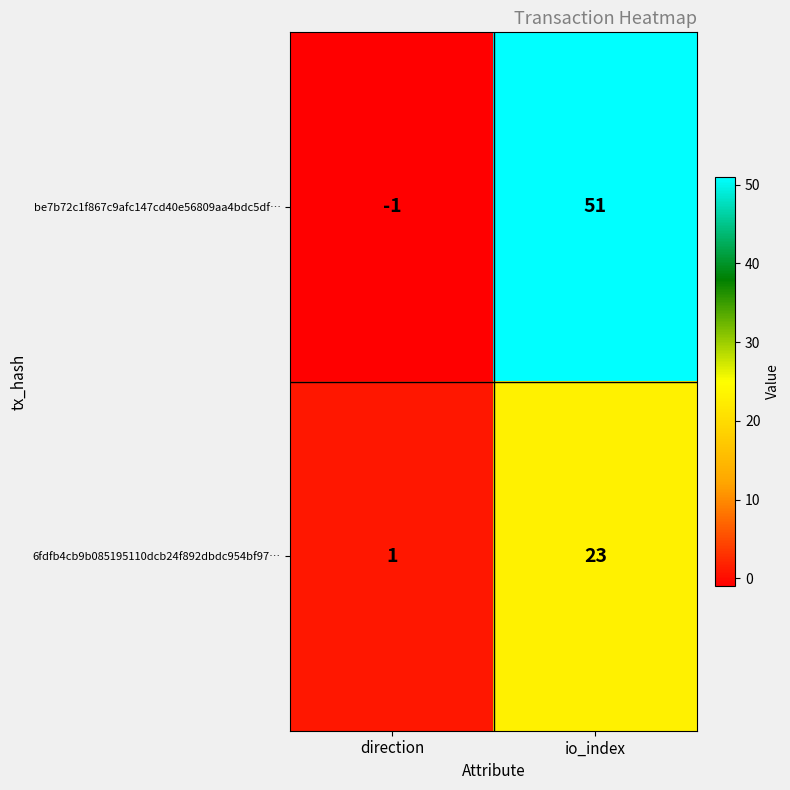

At which category does the chart reach its minimum across all series?

direction